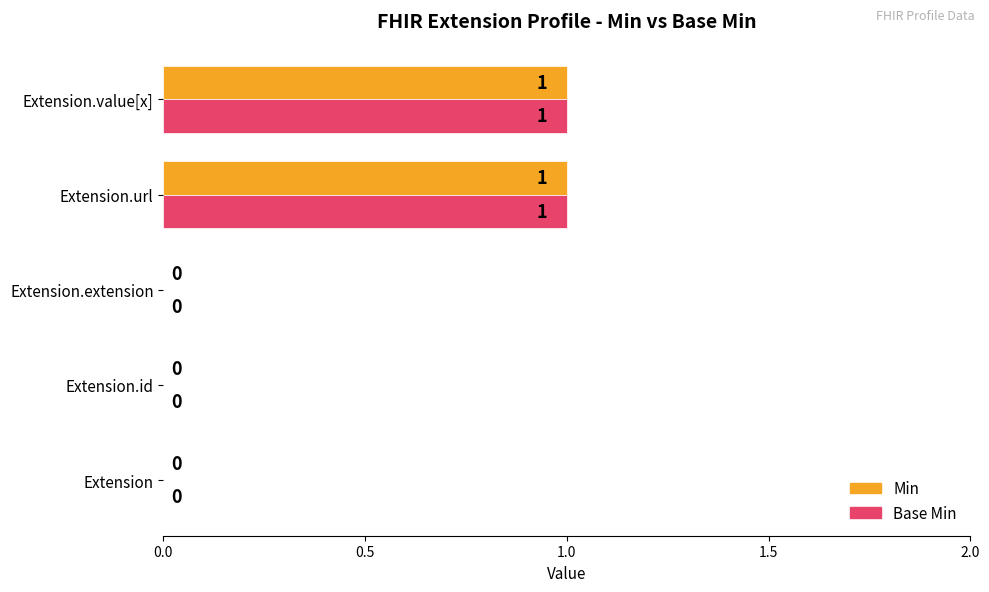

Is it true that Min equals 1 at Extension.id?

False